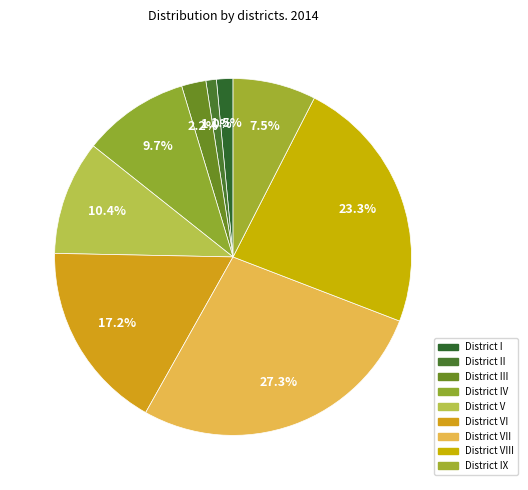

Approximately how many times larger is the value at District IX compared to District VII?

0.3